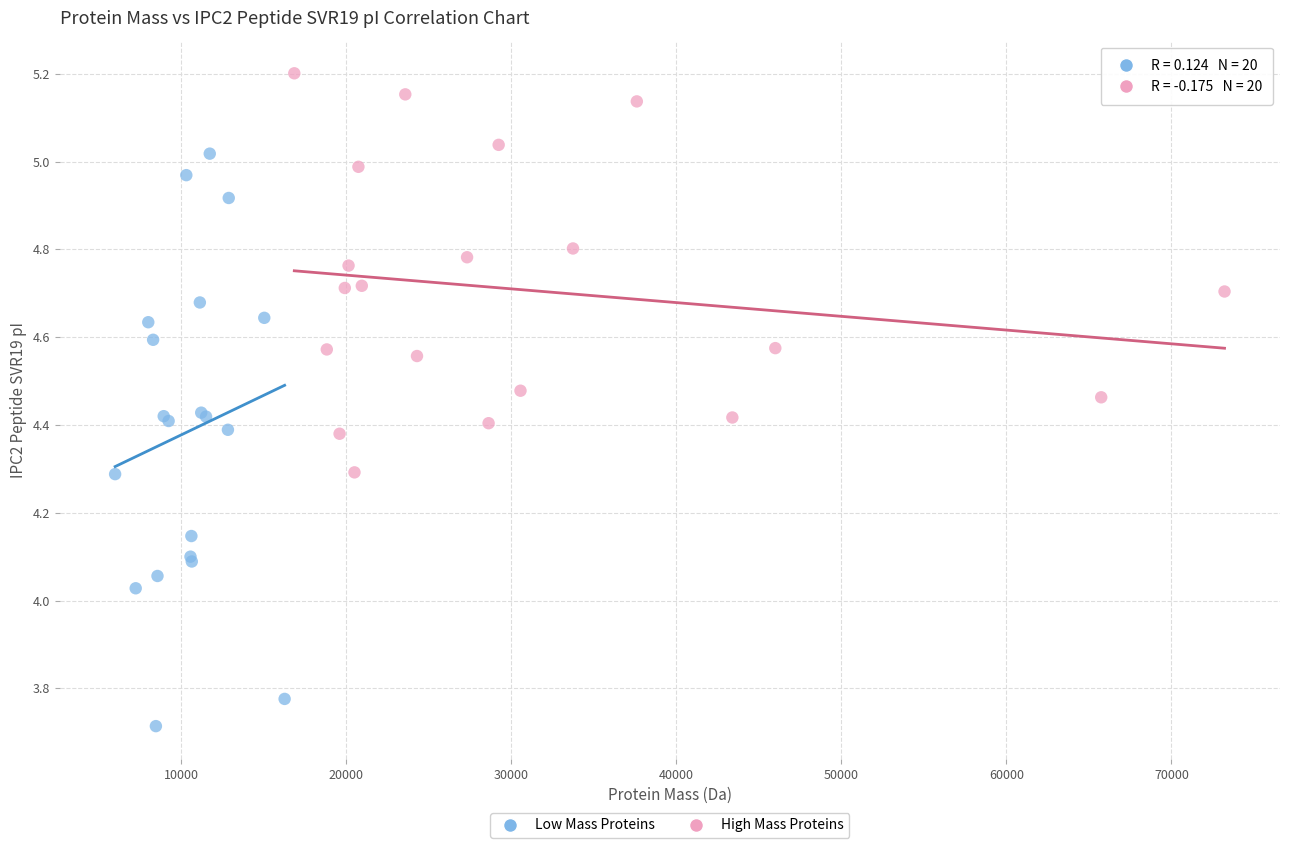

Which series reaches the minimum Y coordinate?

Low Mass Proteins